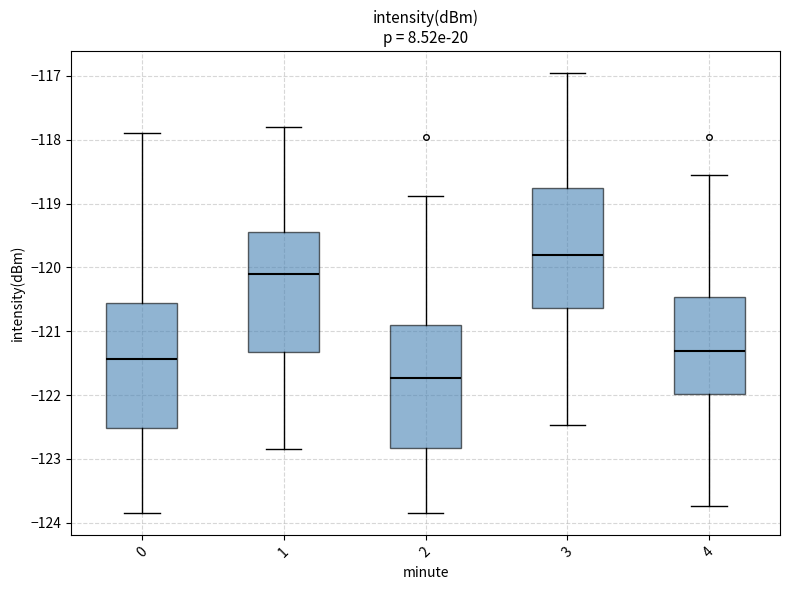

Reading left to right, read every box against the y-axis: the position of its median line, the range the box covers, and the ends of its whiskers. The values are not printed on the chart, so give them approximately, as read against the axis.

0: median -121.4, box -122.5 to -120.6, whiskers -123.9 to -117.9
1: median -120.1, box -121.3 to -119.4, whiskers -122.9 to -117.8
2: median -121.7, box -122.8 to -120.9, whiskers -123.9 to -118.9
3: median -119.8, box -120.6 to -118.8, whiskers -122.5 to -117.0
4: median -121.3, box -122.0 to -120.5, whiskers -123.7 to -118.6